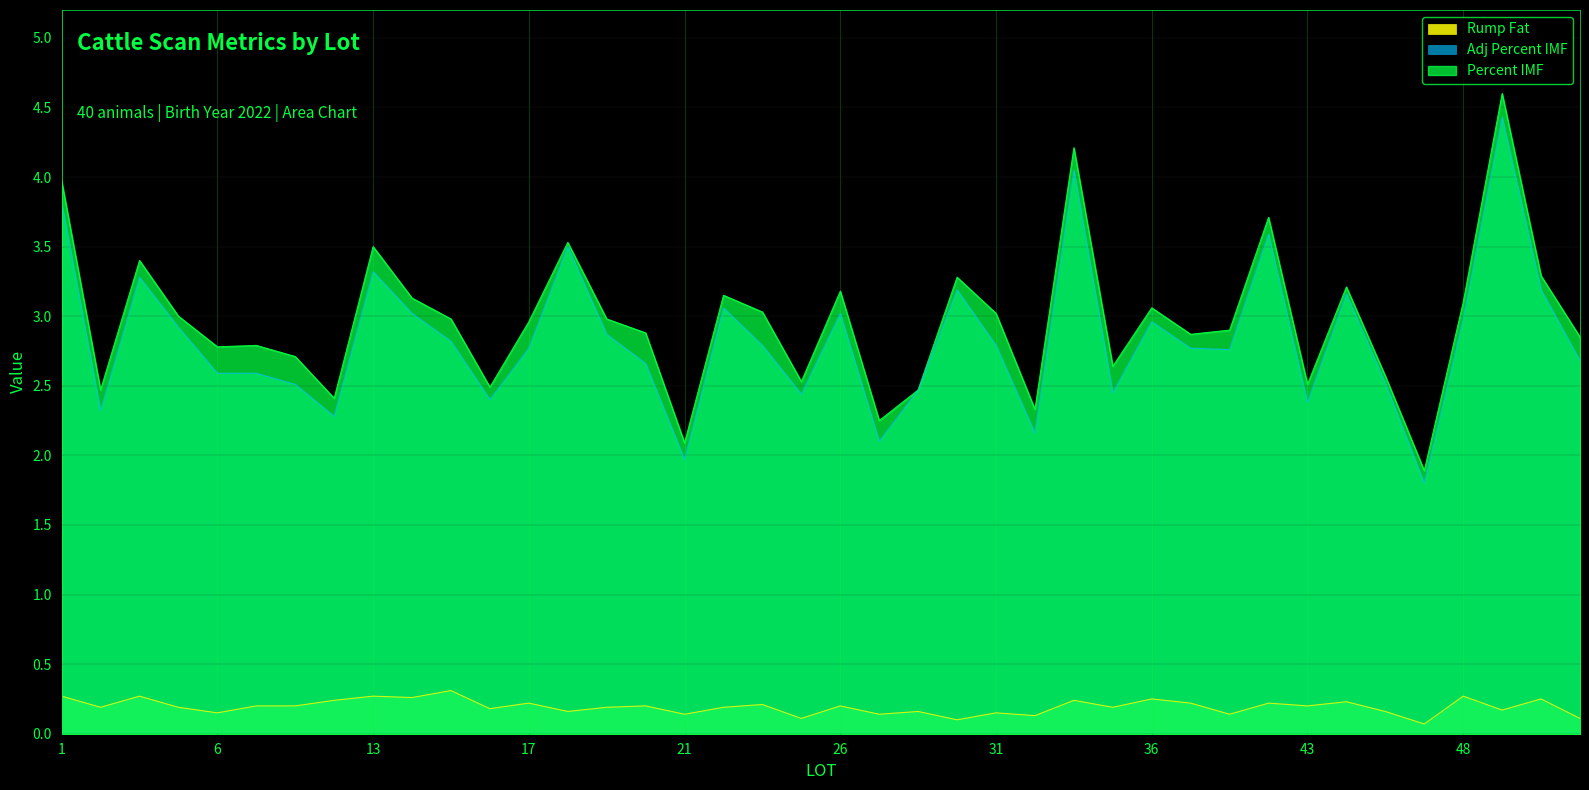

Reading left to right, extract all data points from this chart.

Percent IMF: 1=4.0	3=2.5	4=3.4	5=3.0	6=2.8	7=2.8	11=2.7	12=2.4	13=3.5	14=3.1	15=3.0	16=2.5	17=3.0	18=3.5	19=3.0	20=2.9	21=2.1	22=3.1	23=3.0	25=2.5	26=3.2	27=2.2	29=2.5	30=3.3	31=3.0	32=2.3	33=4.2	35=2.6	36=3.1	39=2.9	40=2.9	41=3.7	43=2.5	44=3.2	45=2.6	46=1.9	48=3.1	49=4.6	51=3.3	52=2.9
Adj Percent IMF: 1=3.8	3=2.3	4=3.3	5=2.9	6=2.6	7=2.6	11=2.5	12=2.3	13=3.3	14=3.0	15=2.8	16=2.4	17=2.8	18=3.5	19=2.9	20=2.7	21=2.0	22=3.1	23=2.8	25=2.4	26=3.0	27=2.1	29=2.5	30=3.2	31=2.8	32=2.2	33=4.0	35=2.5	36=3.0	39=2.8	40=2.8	41=3.6	43=2.4	44=3.2	45=2.5	46=1.8	48=3.0	49=4.4	51=3.2	52=2.7
Rump Fat: 1=0.3	3=0.2	4=0.3	5=0.2	6=0.1	7=0.2	11=0.2	12=0.2	13=0.3	14=0.3	15=0.3	16=0.2	17=0.2	18=0.2	19=0.2	20=0.2	21=0.1	22=0.2	23=0.2	25=0.1	26=0.2	27=0.1	29=0.2	30=0.1	31=0.1	32=0.1	33=0.2	35=0.2	36=0.2	39=0.2	40=0.1	41=0.2	43=0.2	44=0.2	45=0.2	46=0.1	48=0.3	49=0.2	51=0.2	52=0.1